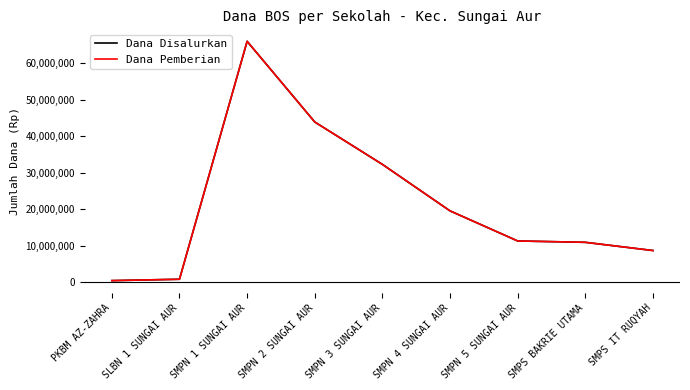

Is this an area chart (filled region under the line)?

No